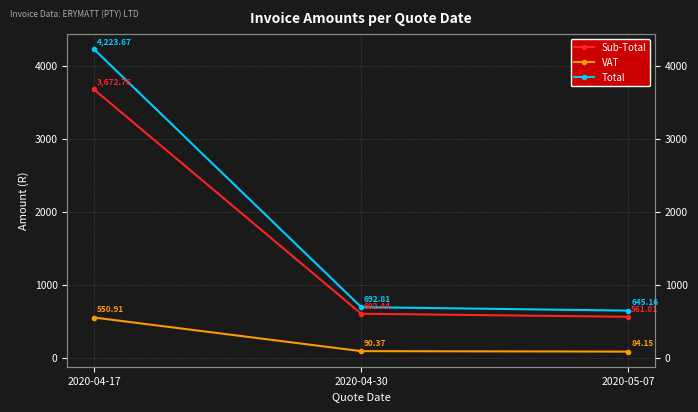

Is the value of Sub-Total at 2020-05-07 greater than the value of VAT at 2020-04-30?

Yes